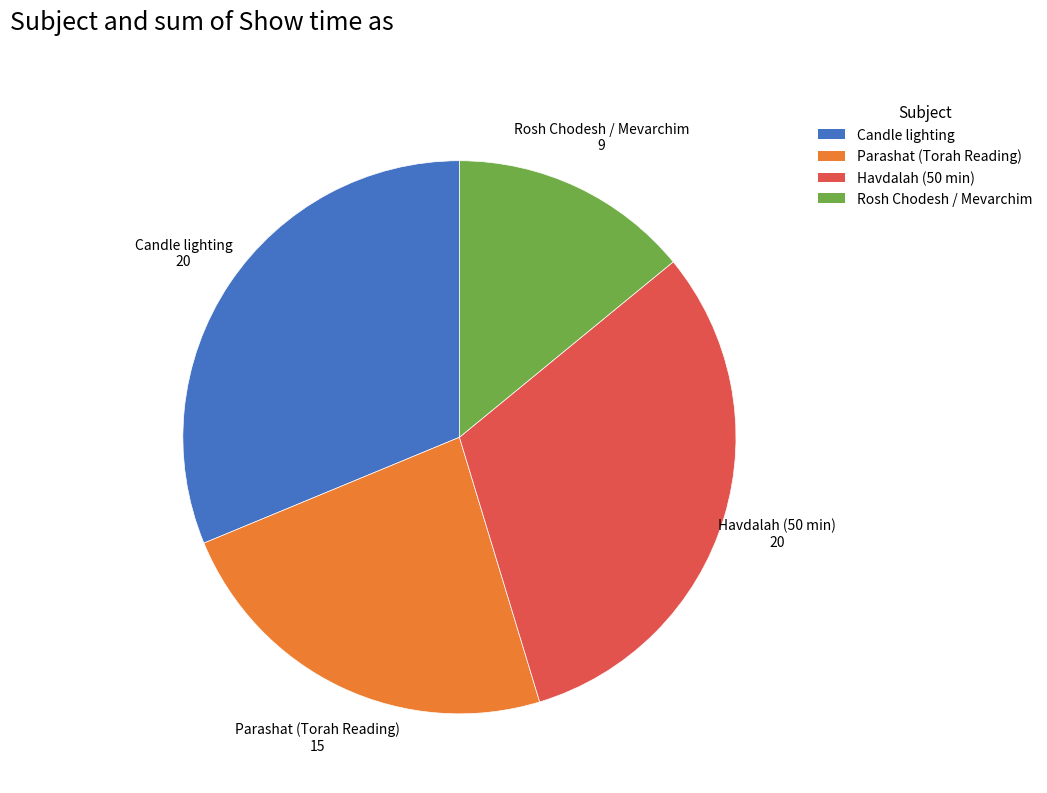

Which slice is the smallest?

Rosh Chodesh / Mevarchim